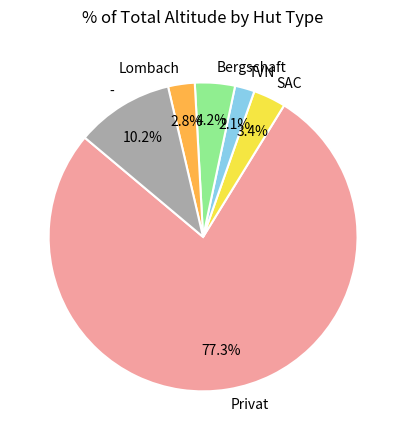

To the nearest percent, what is the average slice percentage?

17%